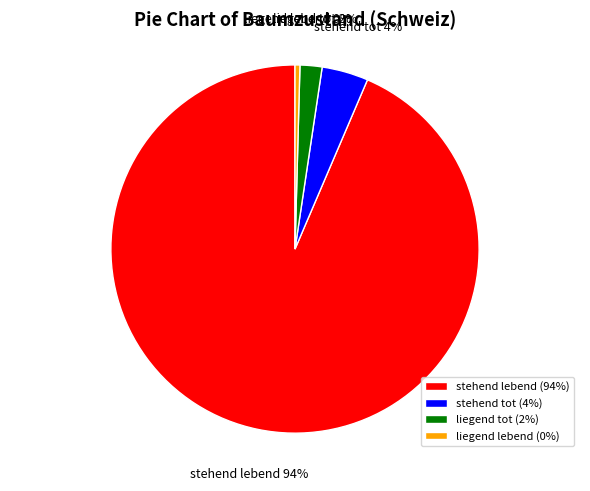

Does liegend tot represent more than half of the total?

No